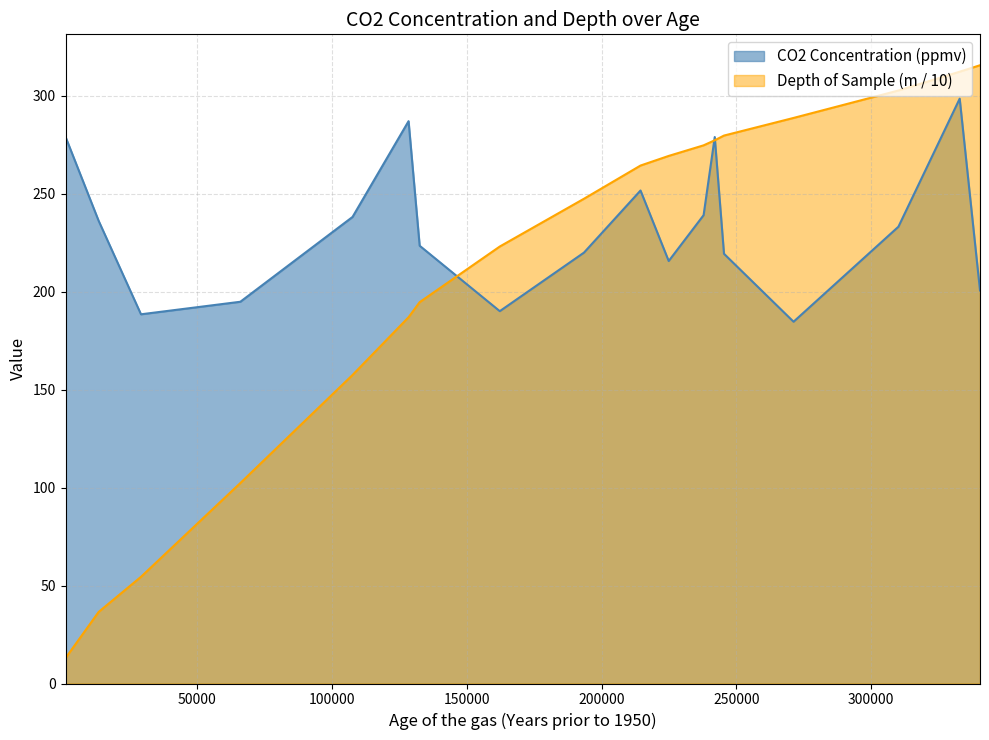

List the series in order of their peak value, lowest first.

CO2 Concentration (ppmv), Depth of Sample (m / 10)